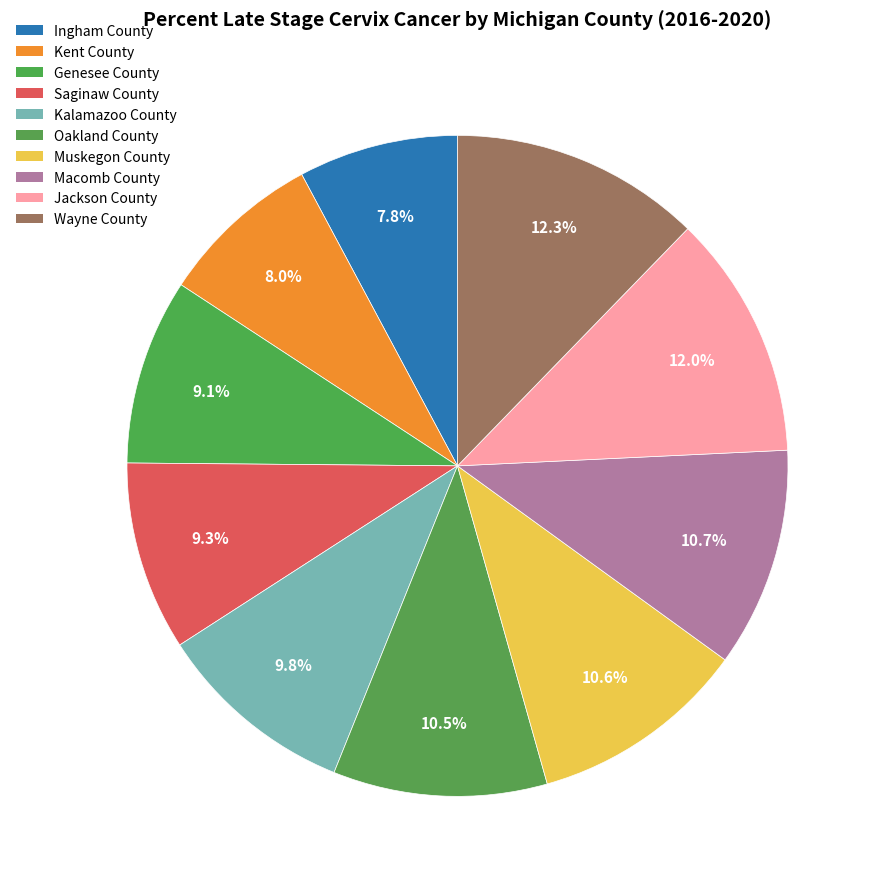

To the nearest percent, what portion does Ingham County represent?

8%